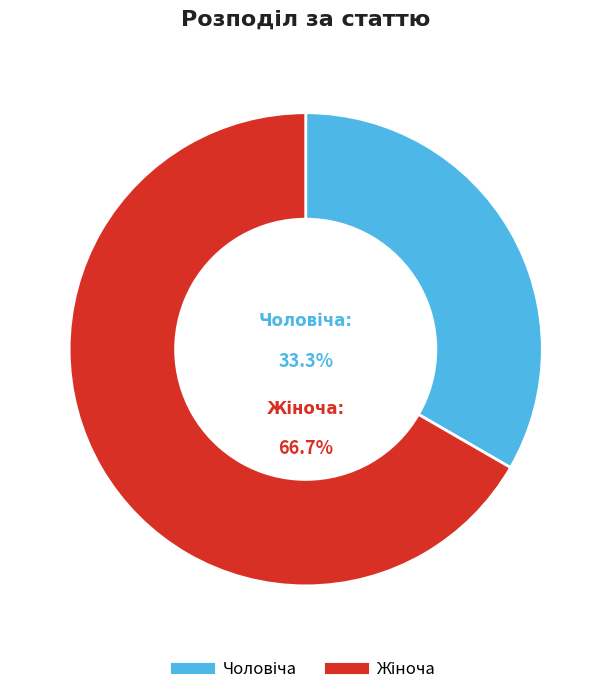

How many slices are in this pie chart?

2